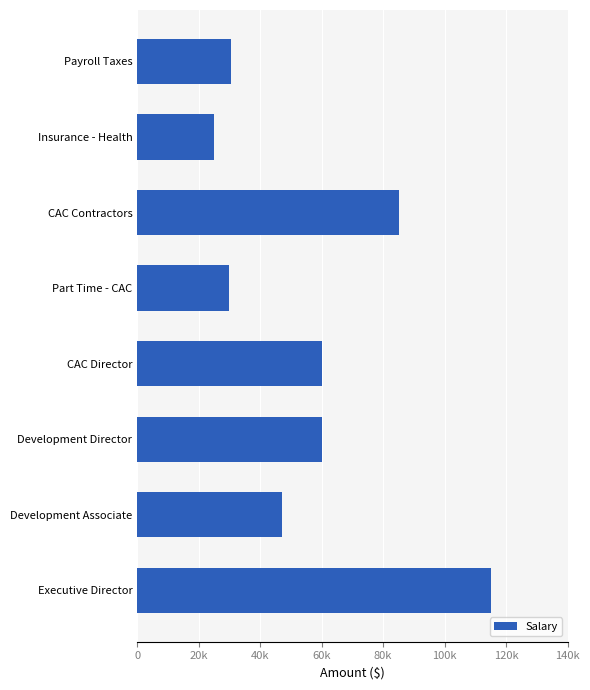

What is the average value?

56546.3